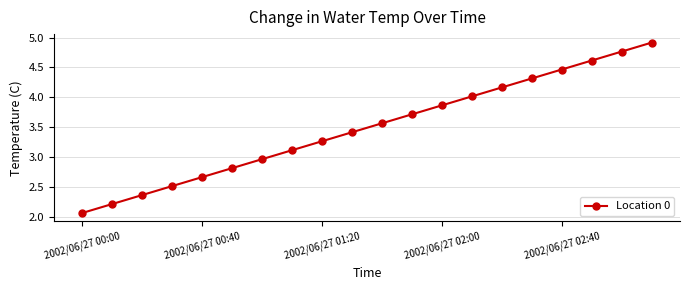

What is the maximum value shown in the chart?

4.9